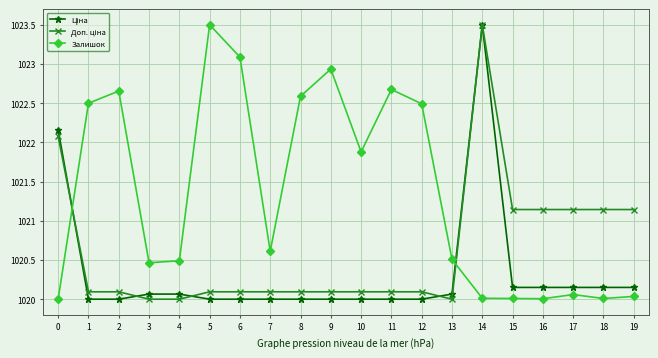

True or false: Залишок has more than 2 points higher than both neighbors.

True